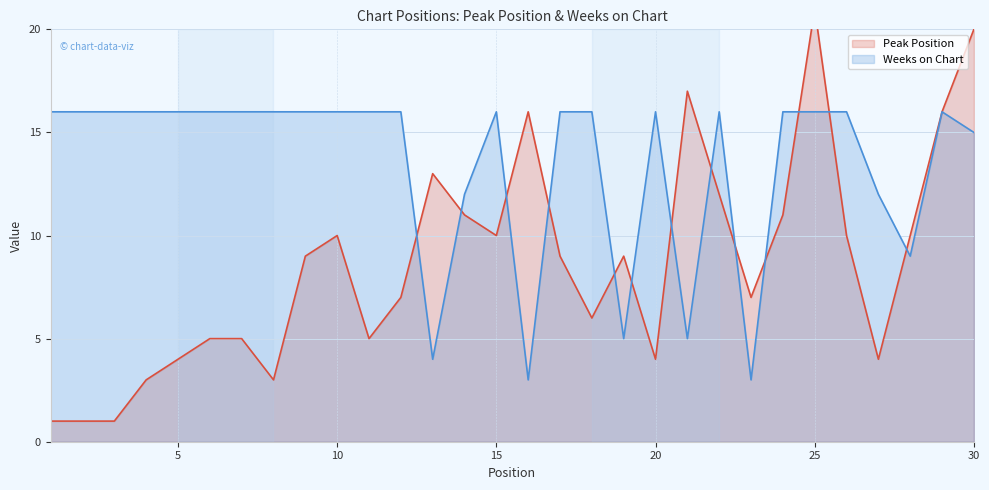

How many series are shown in this chart?

2